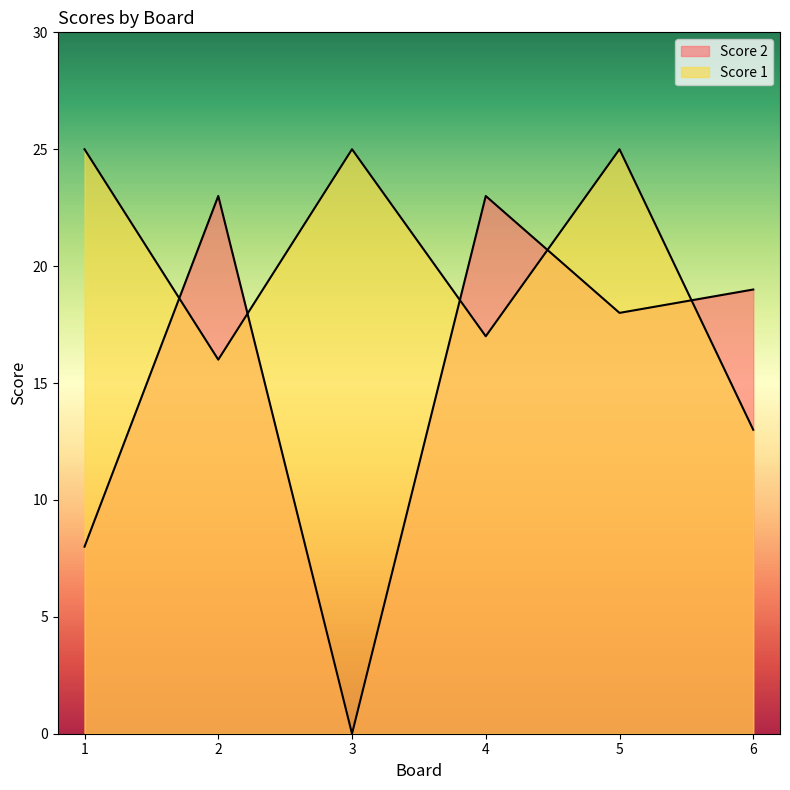

In Score 2, how many points are higher than both neighbors (excluding endpoints)?

2